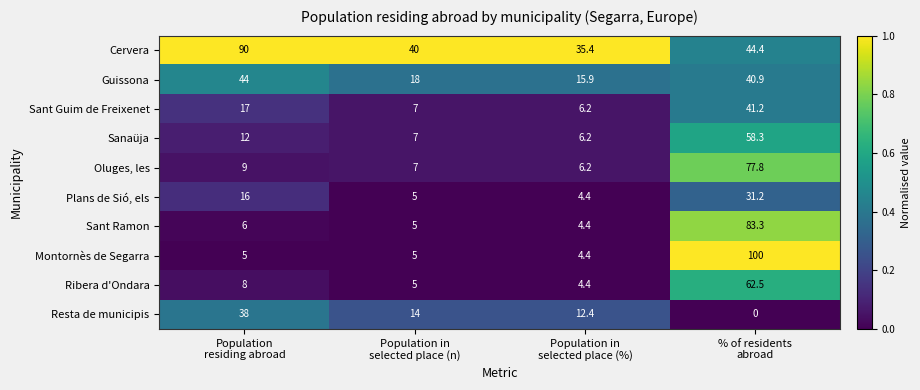

How many categories are shown in the chart?

4